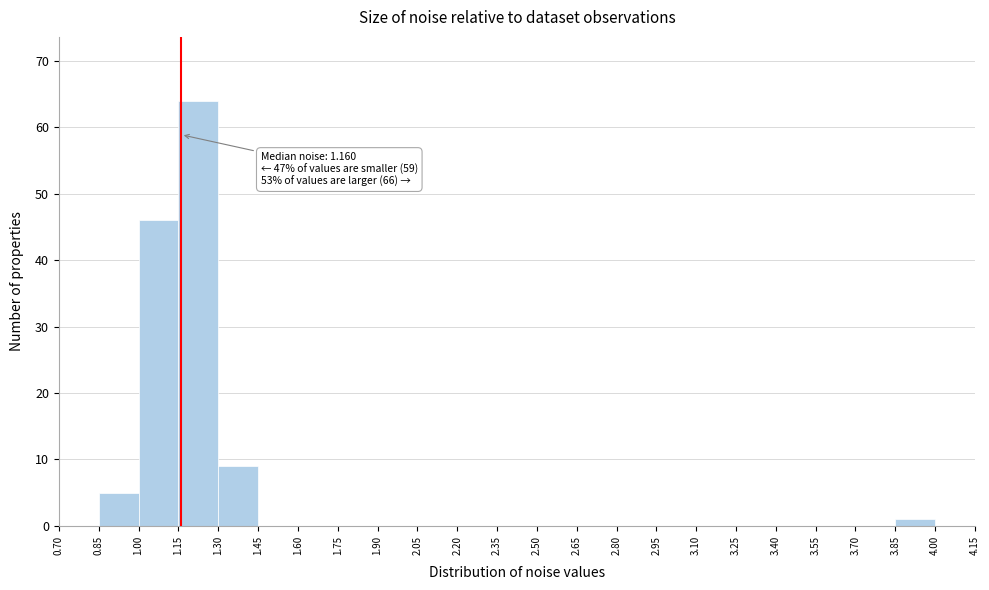

Over which range of the x-axis is the bar tallest?

1.15 to 1.30